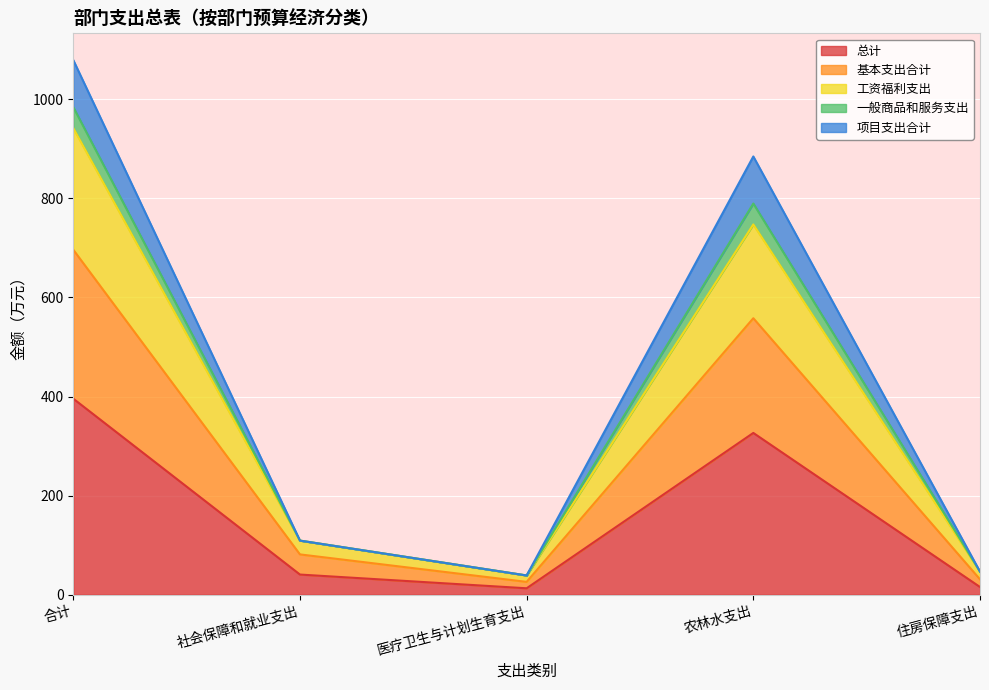

True or false: 项目支出合计 and 工资福利支出 intersect in this chart.

False